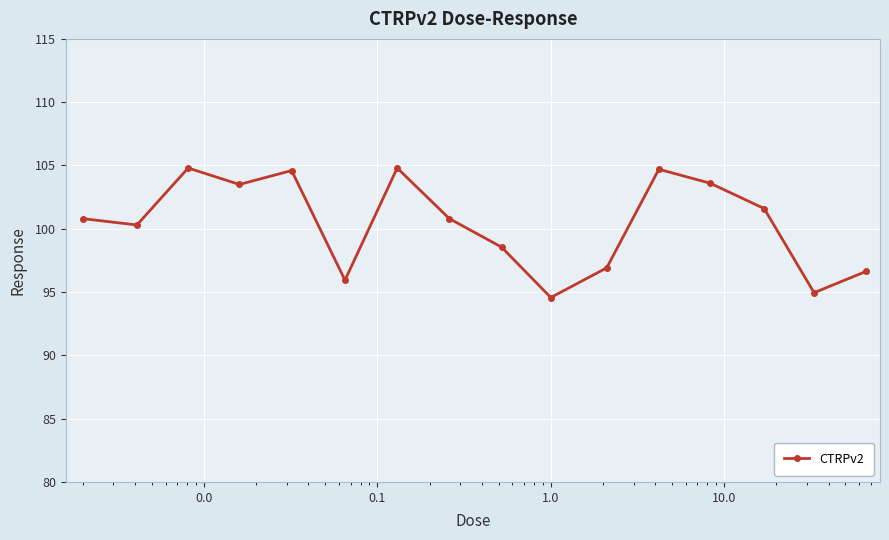

What is the greatest value displayed?

104.8